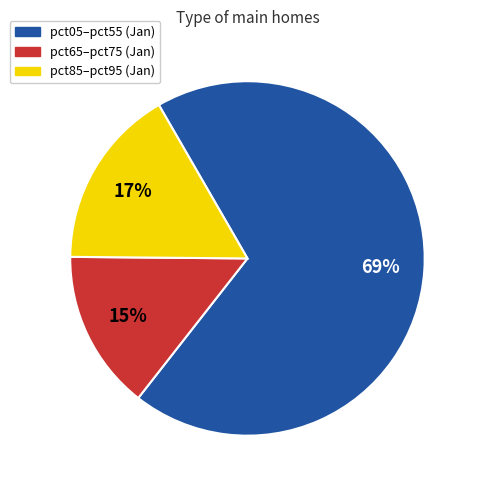

To the nearest percent, what is the average slice percentage?

33%